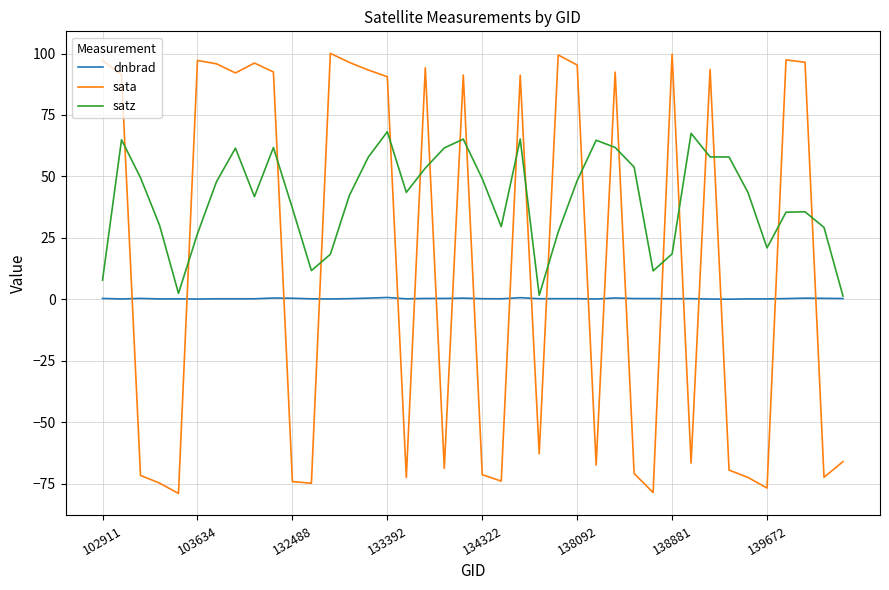

What is the minimum value shown in the chart?

-79.1